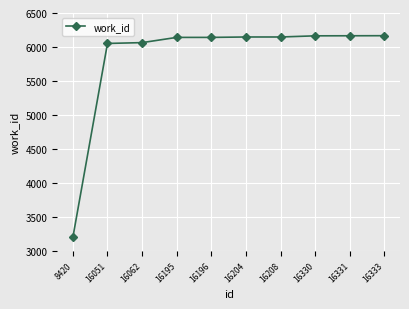

What is the sum of the values at 16208 and 8420?

9344